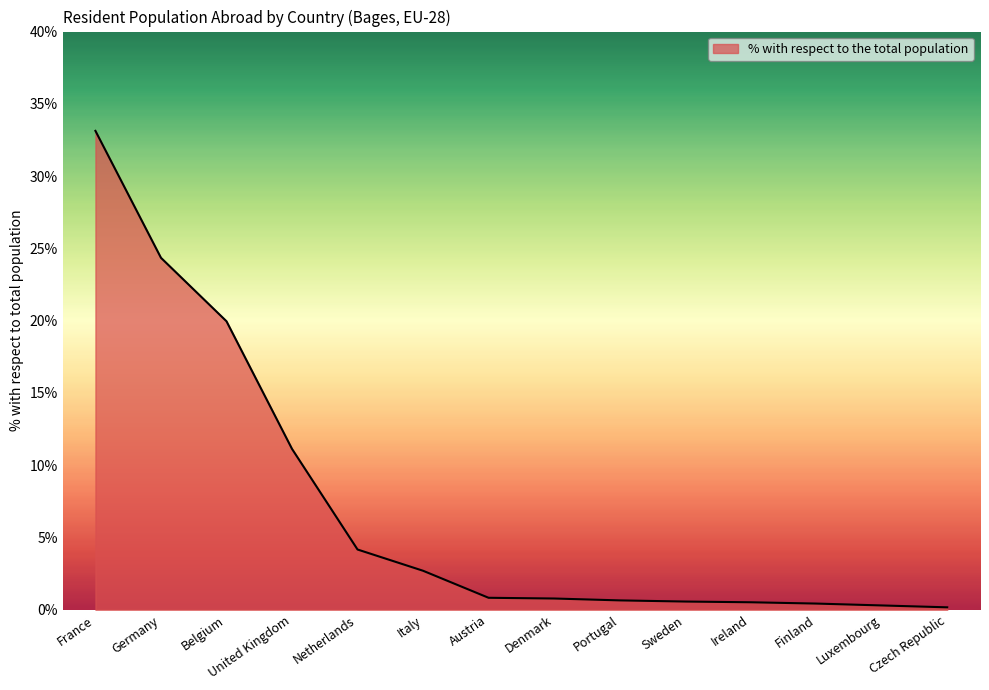

What position from the right is Czech Republic?

1